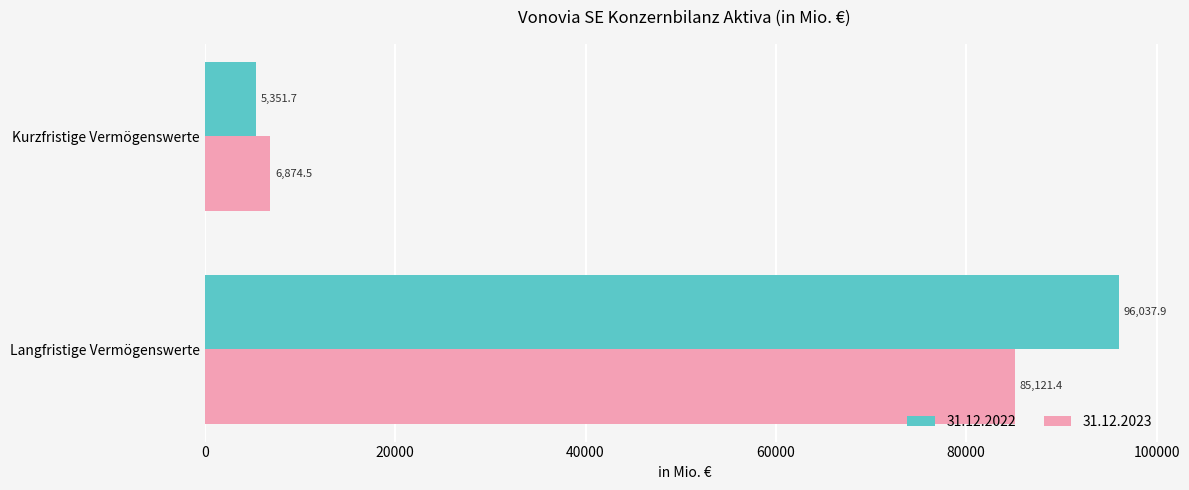

What is the total value across all series at Langfristige Vermögenswerte?

181159.3